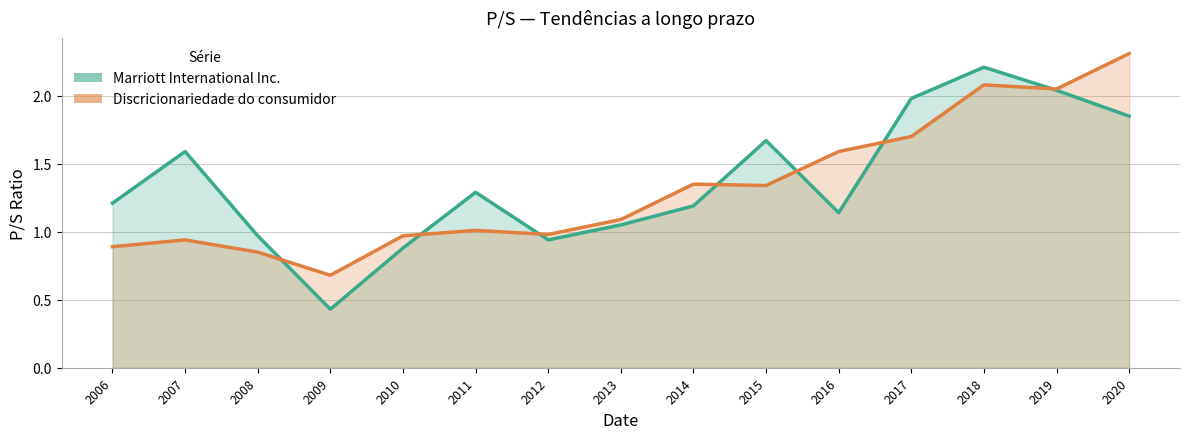

What is the total value across all series at 2006?

2.1